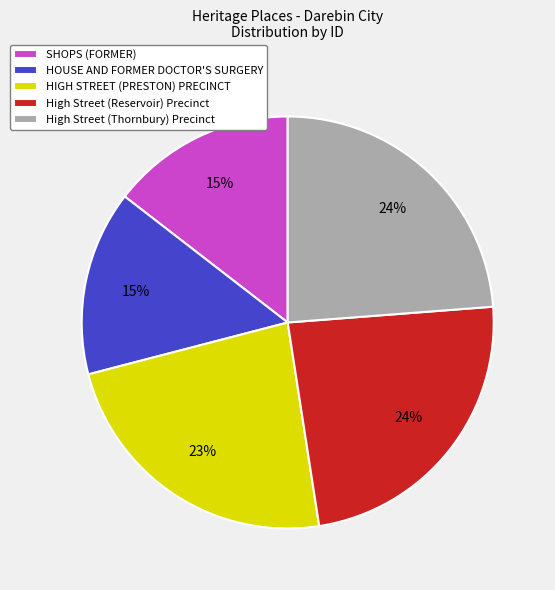

Combined, do High Street (Thornbury) Precinct and HOUSE AND FORMER DOCTOR'S SURGERY account for over 50%?

No